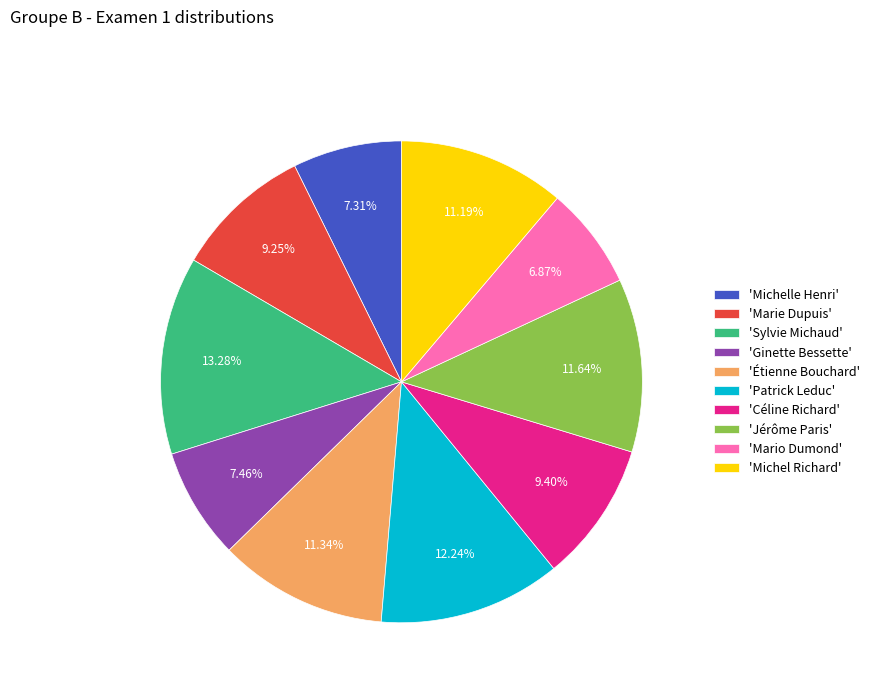

Approximately how many times larger is the value at 'Céline Richard' compared to 'Ginette Bessette'?

1.3